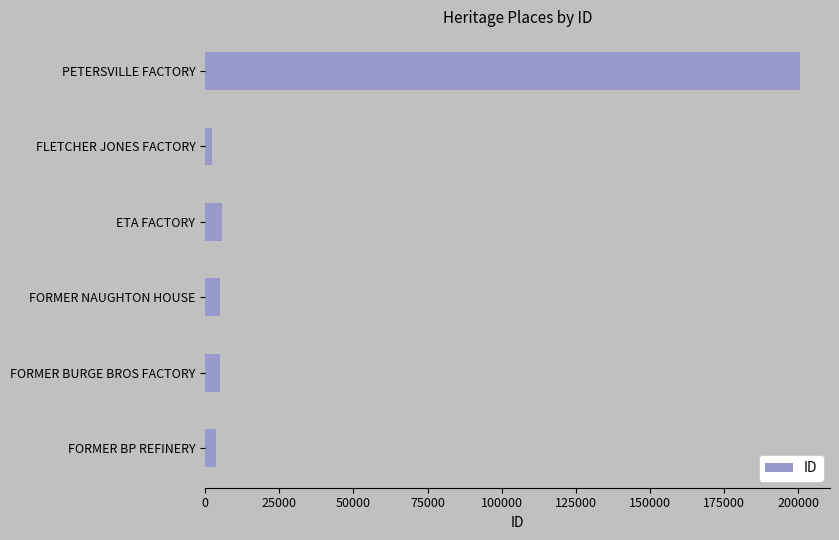

Does the chart contain stacked bars?

No